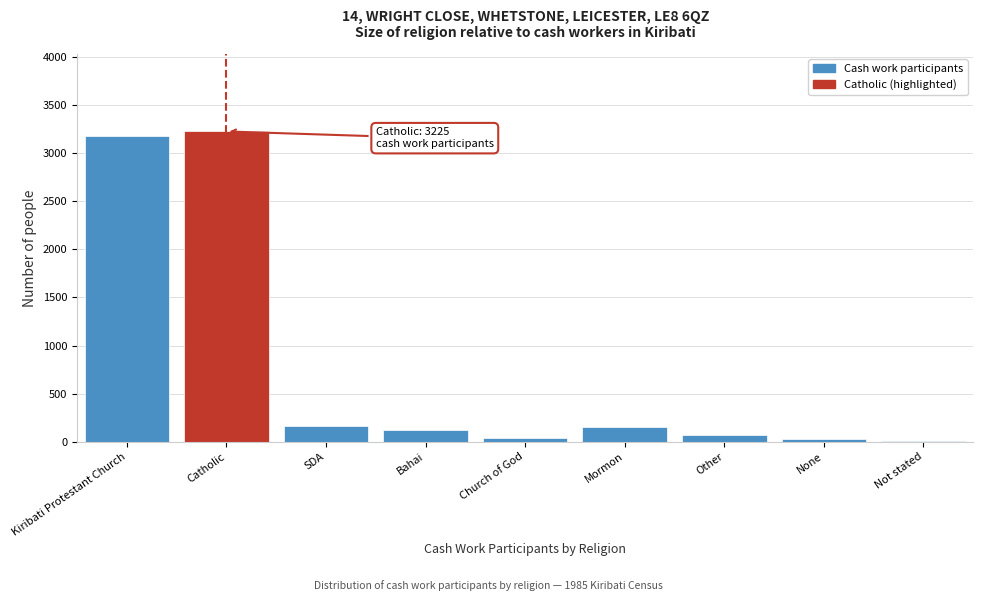

What is the change in value from Kiribati Protestant Church to Mormon?

-3017